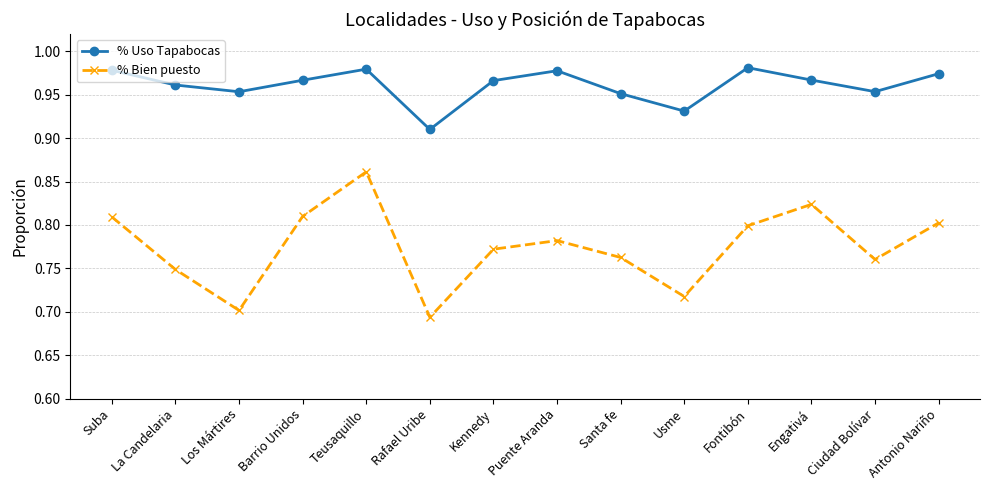

Rank the series by their average value, from highest to lowest.

% Uso Tapabocas, % Bien puesto